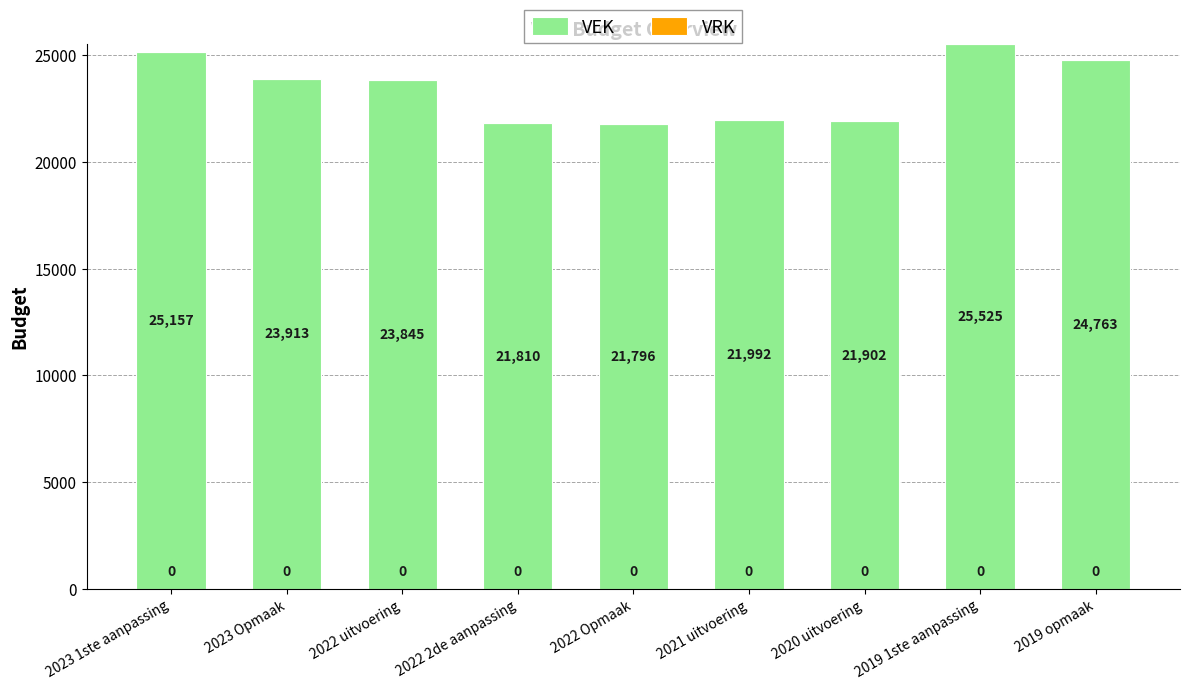

Reading left to right, what are all the values shown in this chart?

25157	23913	23845	21810	21796	21992	21902	25525	24763